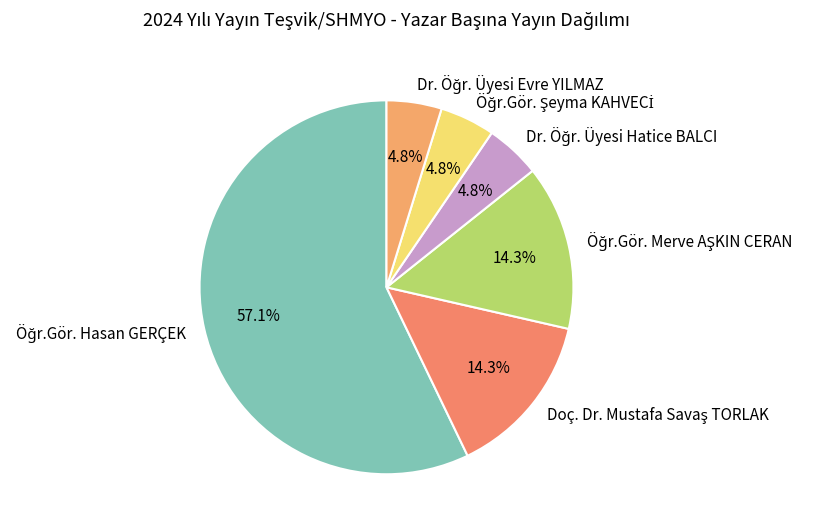

Is there a majority slice in this chart?

Yes